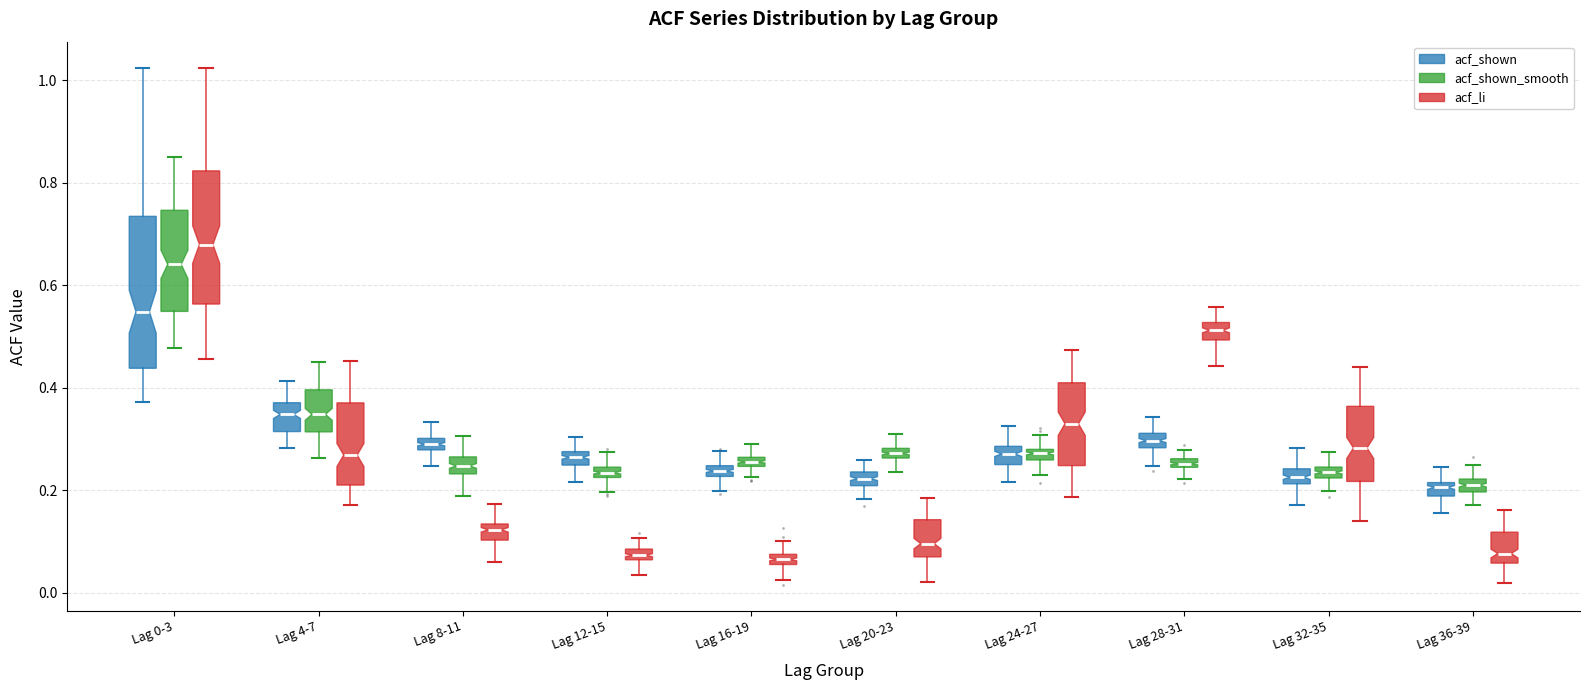

Where does the median line of the box for Lag 20-23 (acf_shown) sit on the y-axis? The values are not printed on the chart, so give them approximately, as read against the axis.

0.22